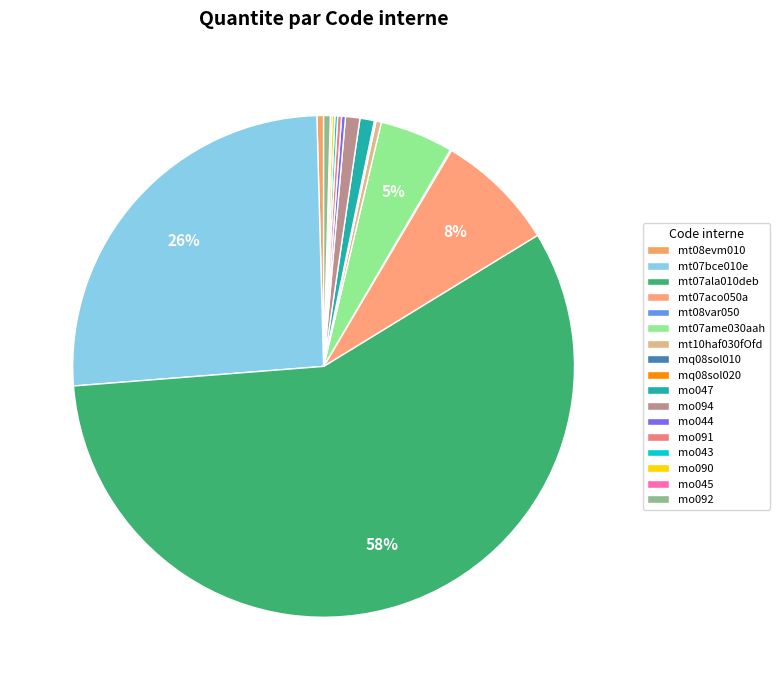

True or false: mo091 accounts for 13% of the total.

False